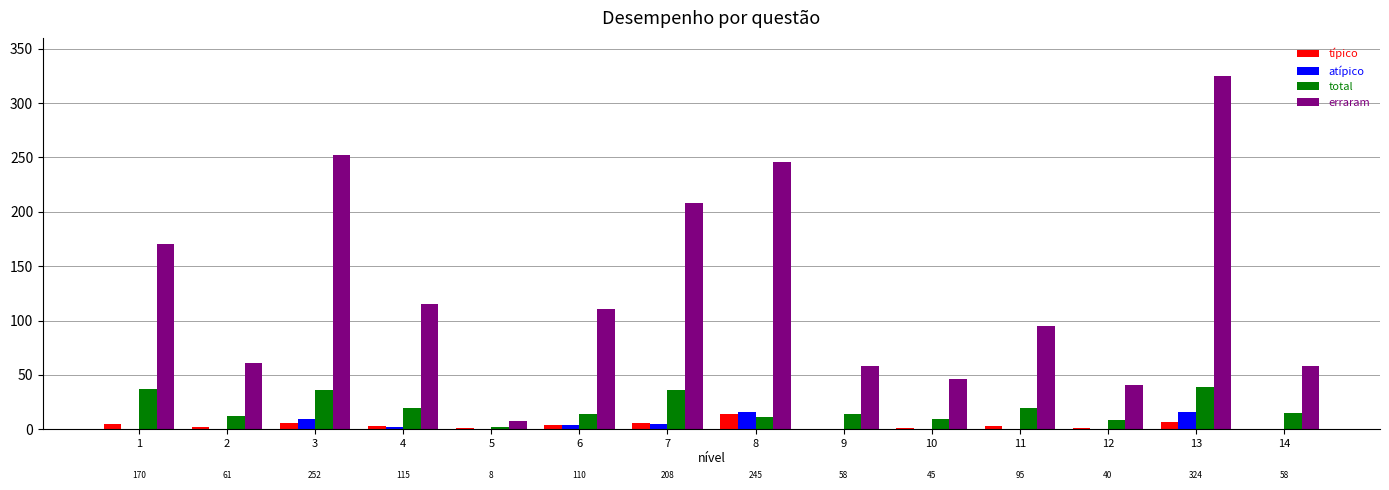

At which category is the sum across all series the highest?

13